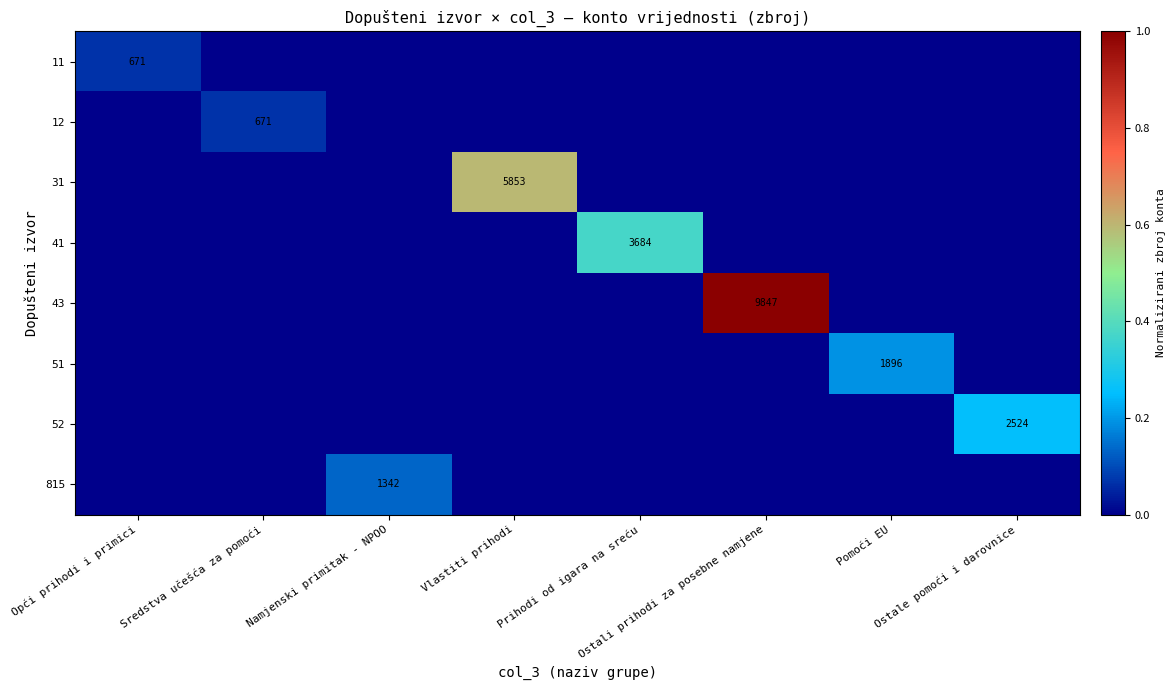

The 51 series shows -0.1 at Namjenski primitak - NPOO. True or false?

False